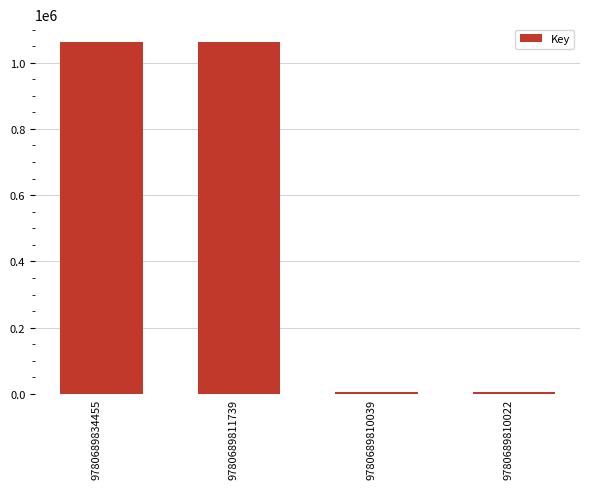

How many data points does each series have?

4